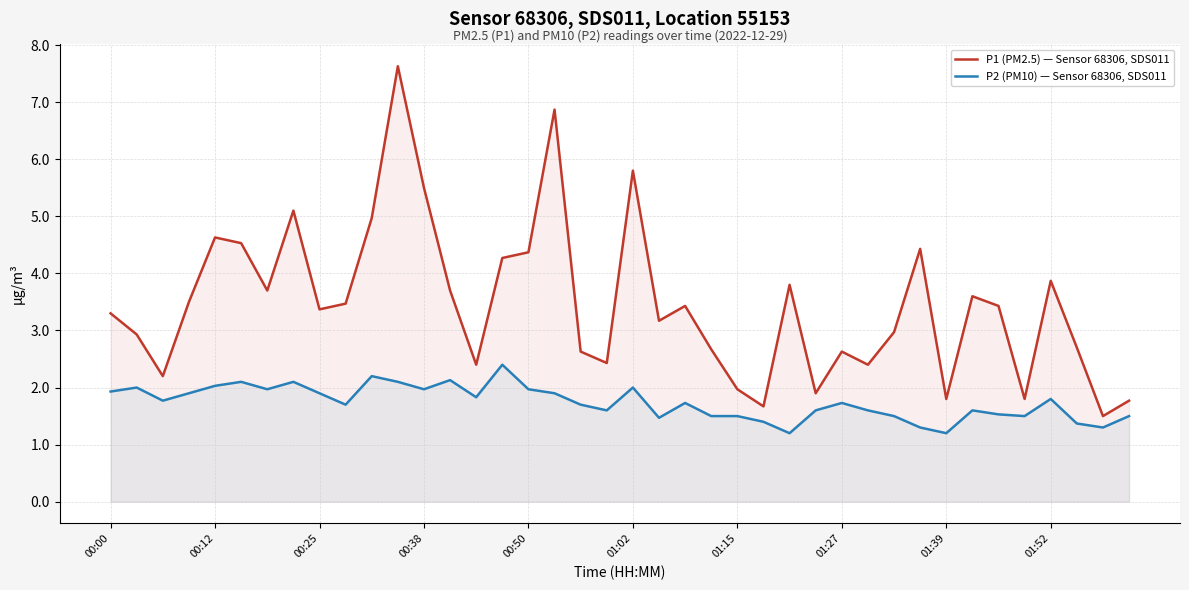

At which label is P2 (PM10) — Sensor 68306, SDS011 closest to 1?

26